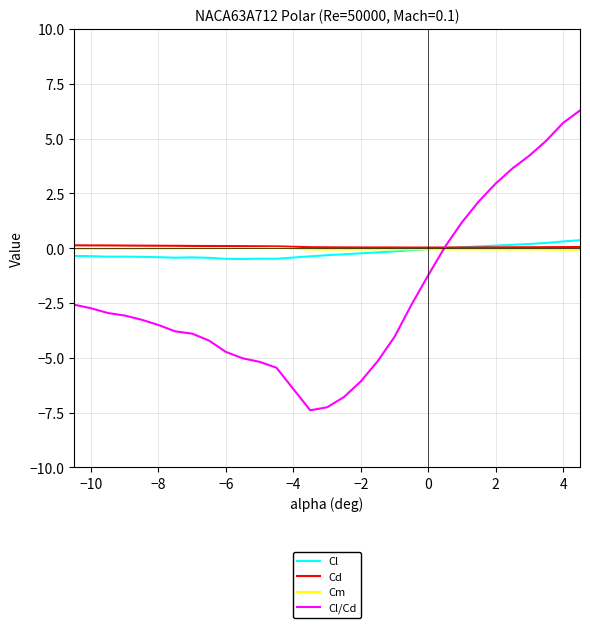

How many intersections are there between Cm and Cl?

1